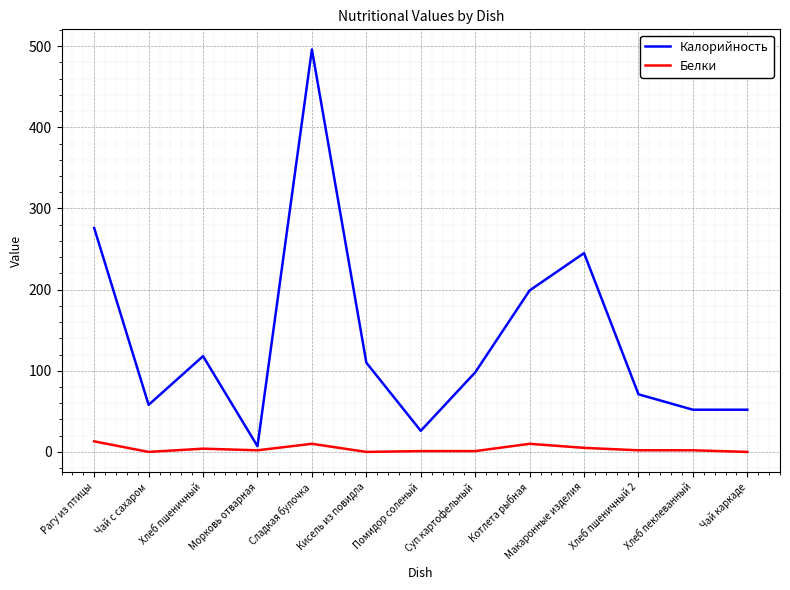

True or false: Калорийность and Белки intersect in this chart.

False